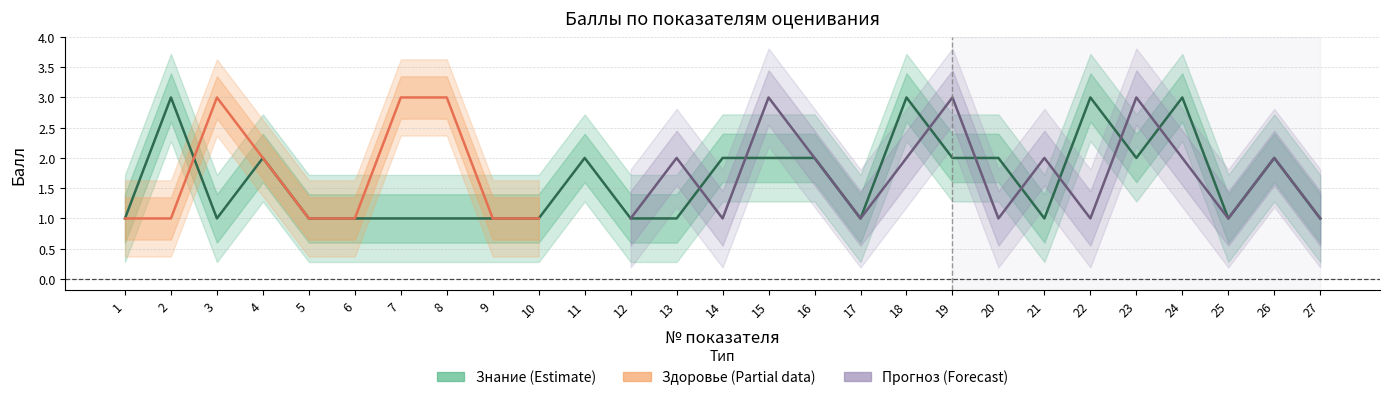

In Знание, how many points are higher than both neighbors (excluding endpoints)?

7